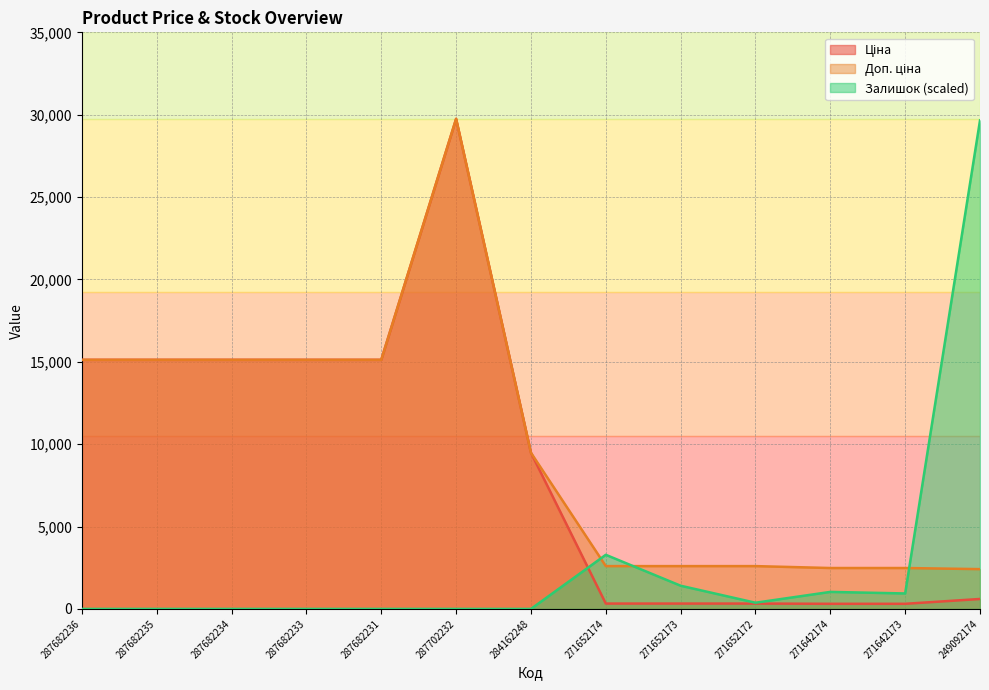

Reading right to left, extract all data points from this chart.

Ціна: 603.7	310.3	310.3	324.8	324.8	324.8	9480.1	29747.2	15120.0	15120.0	15120.0	15120.0	15120.0
Доп. ціна: 2414.8	2482.4	2482.4	2598.3	2598.3	2598.3	9480.1	29747.2	15120.0	15120.0	15120.0	15120.0	15120.0
Залишок: 29653.4	938.4	1032.2	375.4	1407.6	3284.4	0.0	0.0	0.0	0.0	0.0	0.0	0.0